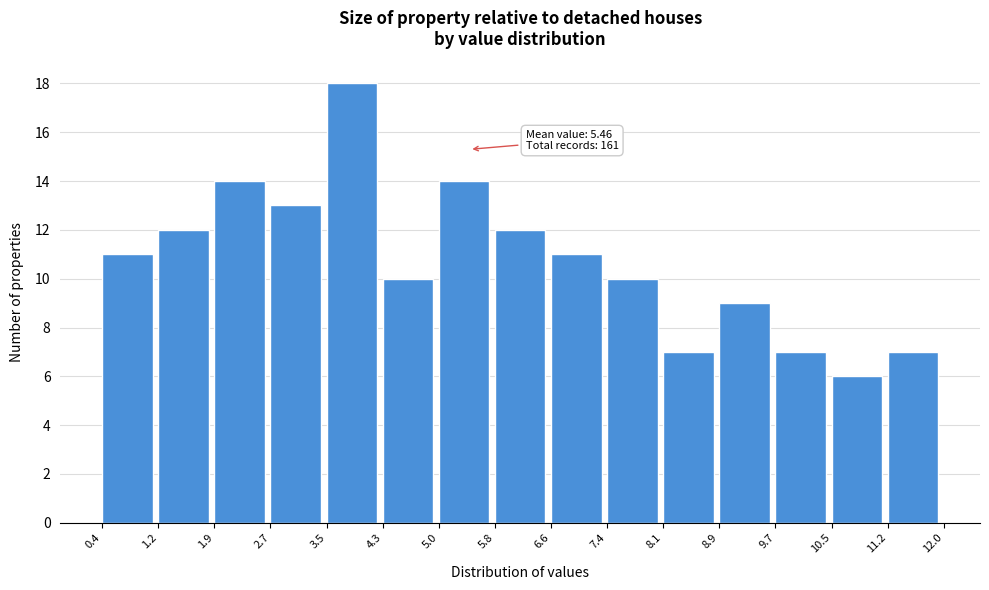

Over which range of the x-axis is the bar tallest?

3.5 to 4.3